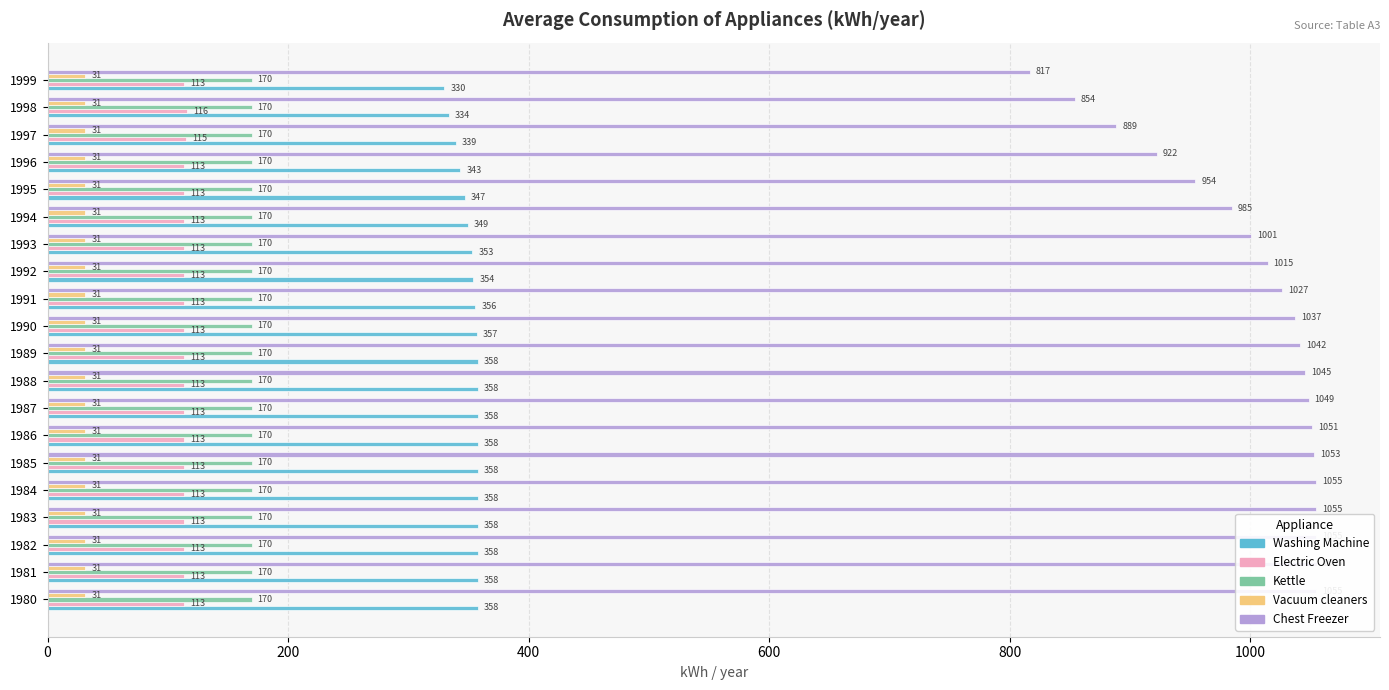

Is the value of Vacuum cleaners at 200 greater than the value of Chest Freezer at 200?

No